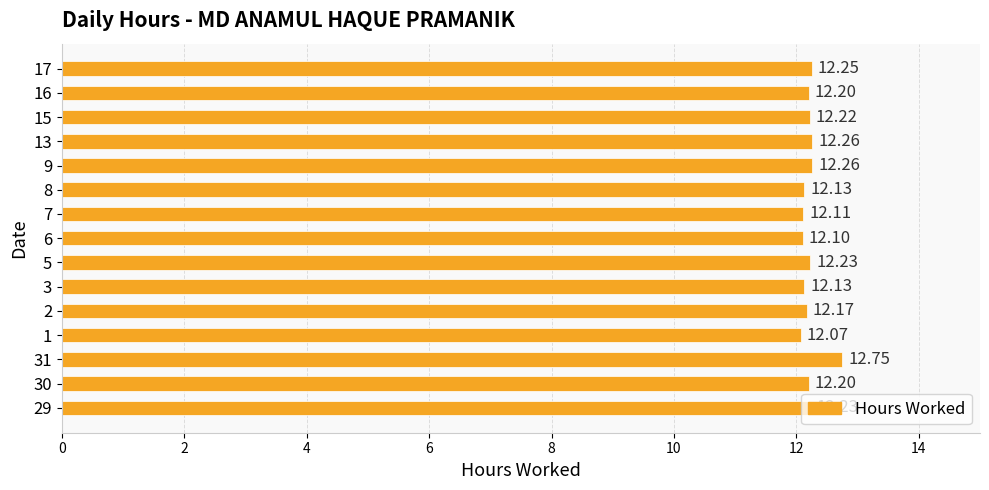

Which has a higher value, 3 or 7?

3